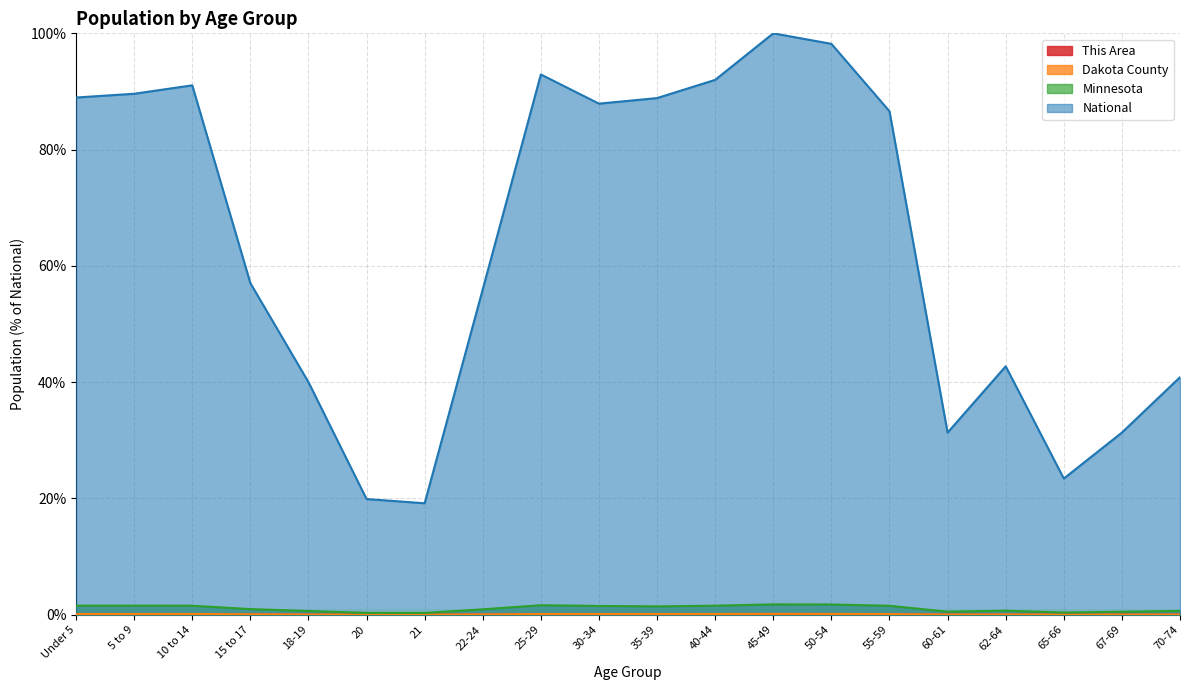

What is the value of the National point at the 3rd from the left?

91.1